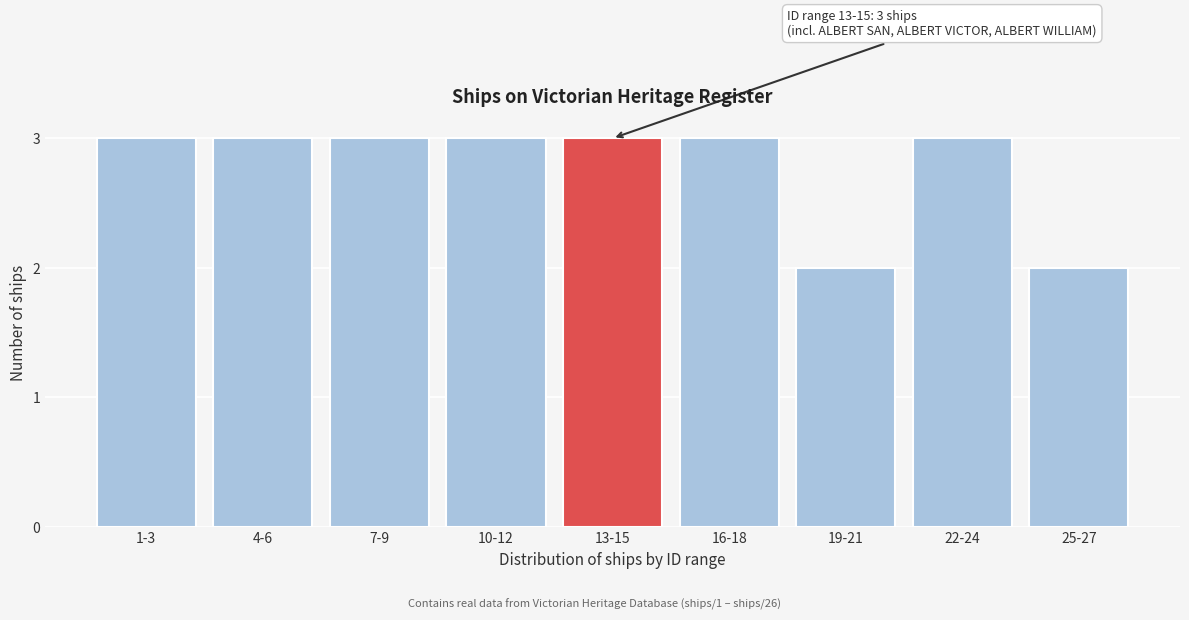

Reading right to left, transcribe all the data shown in this chart.

2	3	2	3	3	3	3	3	3